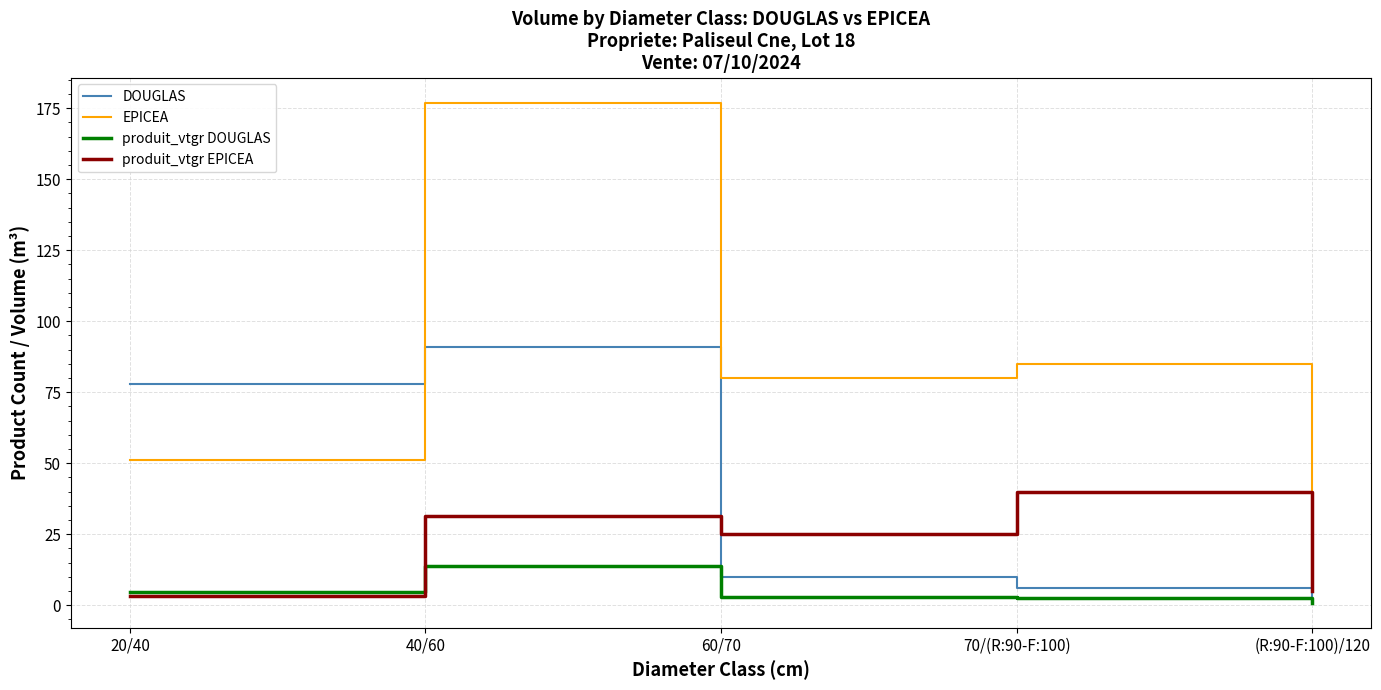

Where do produit_vtgr EPICEA and DOUGLAS first cross each other?

40/60 and 60/70